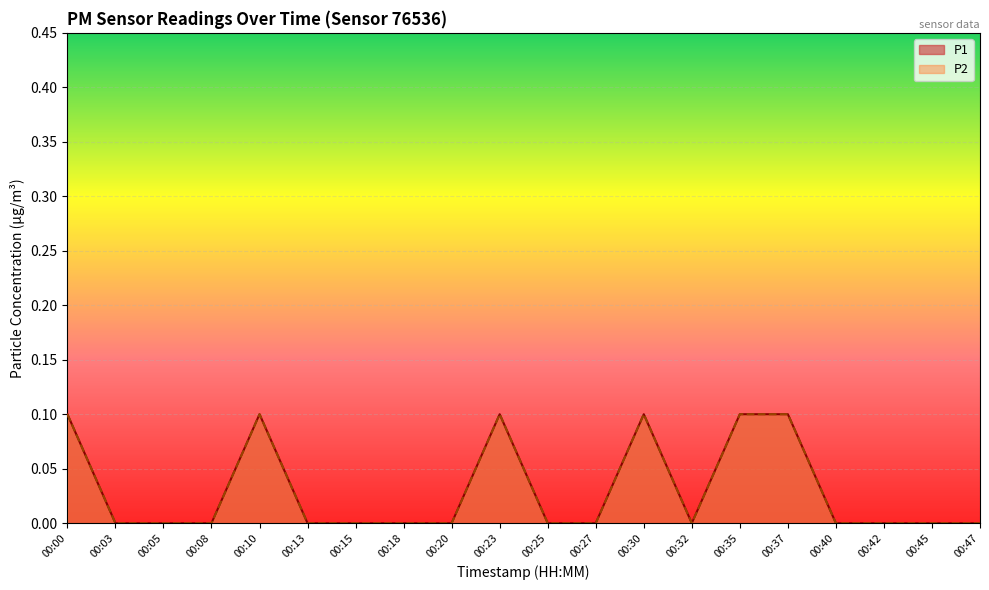

Is the value of P1 at 00:23 greater than the value of P2 at 00:15?

Yes